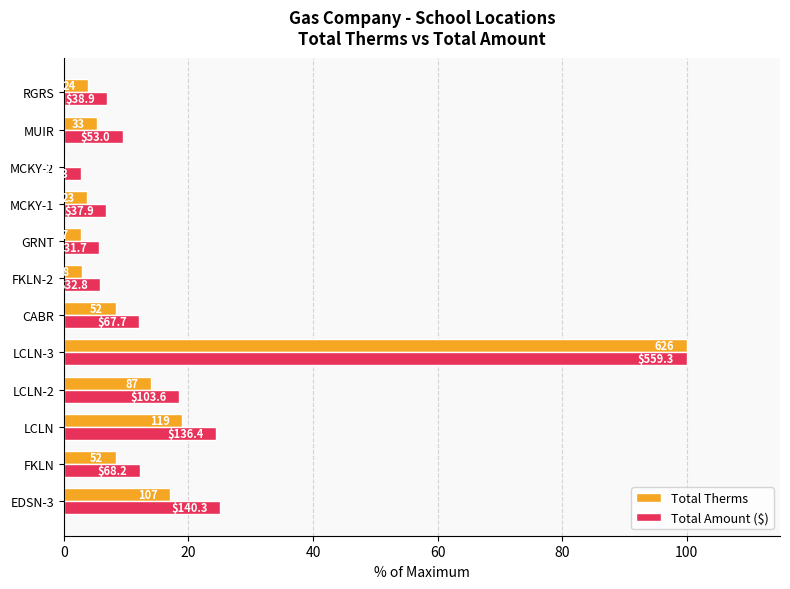

What are all the series names shown in the legend?

Total Therms, Total Amount ($)